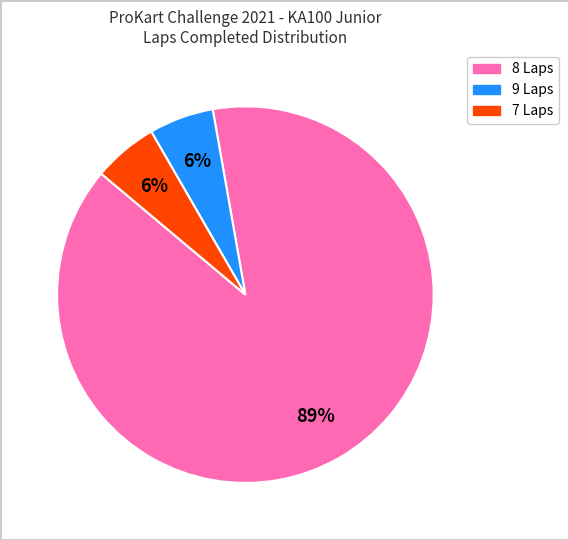

Is there any slice that represents more than half of the pie?

Yes